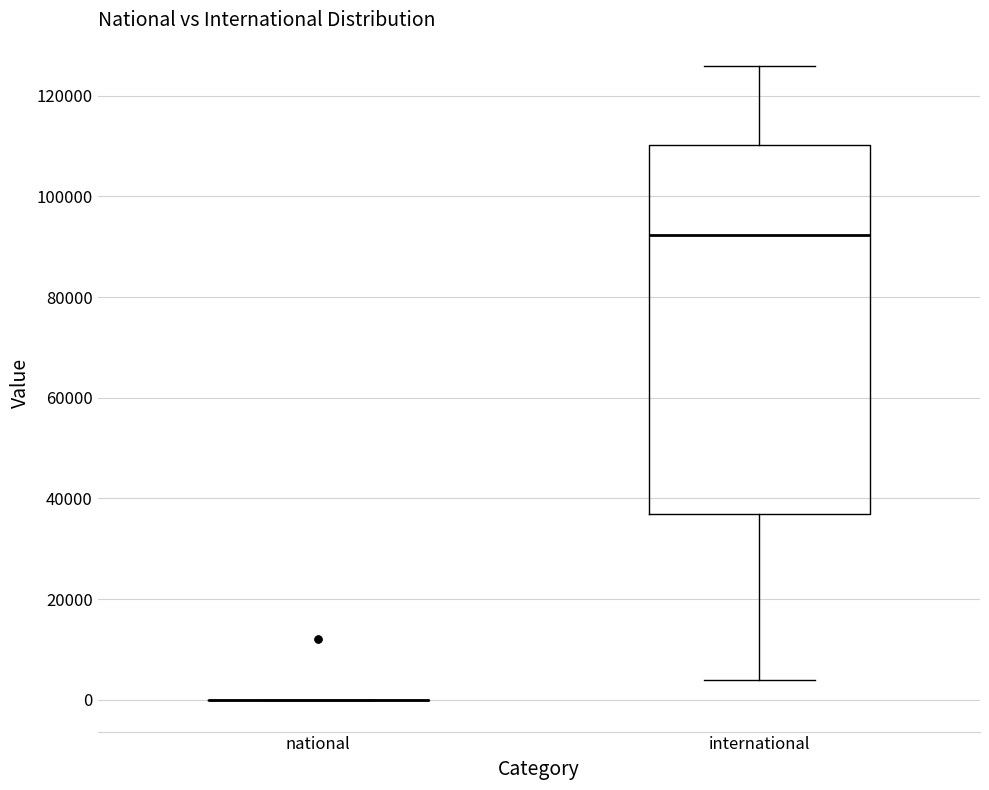

Reading left to right, read every box against the y-axis: the position of its median line, the range the box covers, and the ends of its whiskers. The values are not printed on the chart, so give them approximately, as read against the axis.

national: box collapsed to a line at 0, whiskers 0 to 0
international: median 92000, box 36000 to 110000, whiskers 4000 to 126000